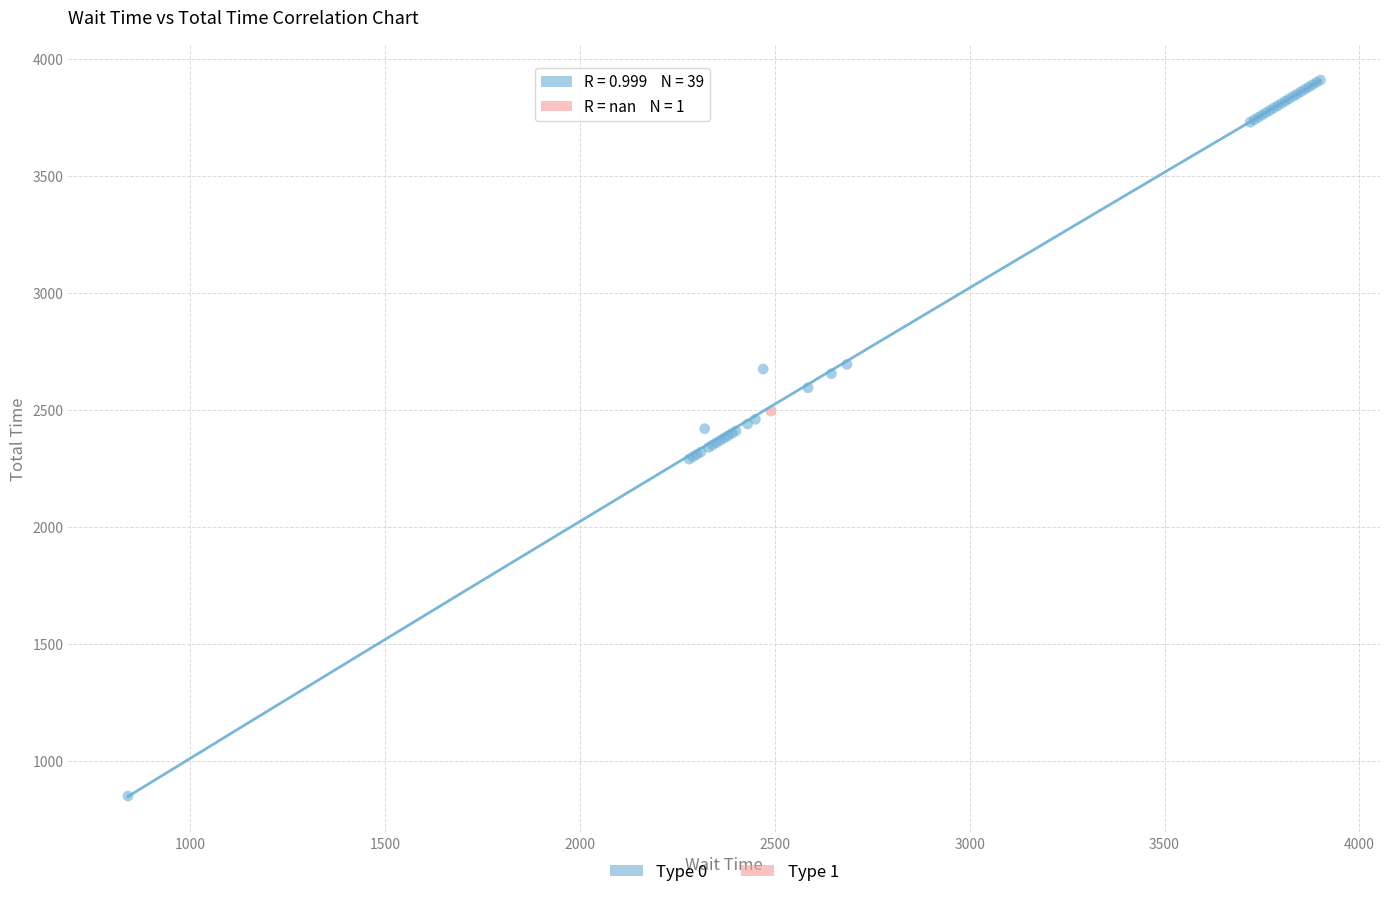

What are all the series names shown in the legend?

Type 0, Type 1